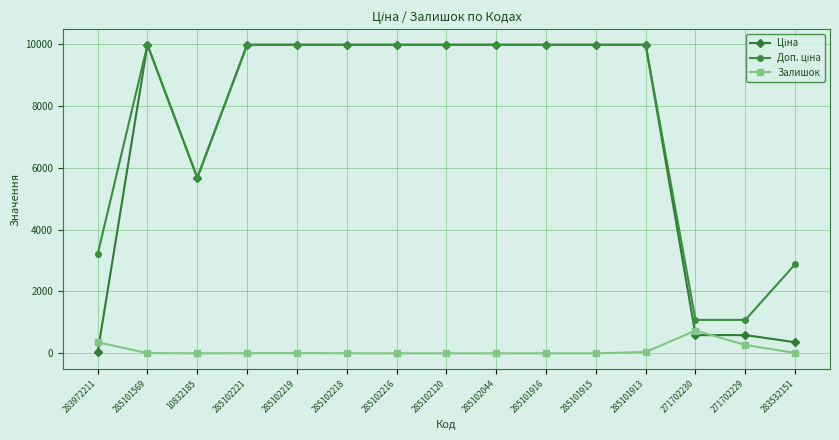

What is the spread (max minus min) of values at 285102120?

9975.0